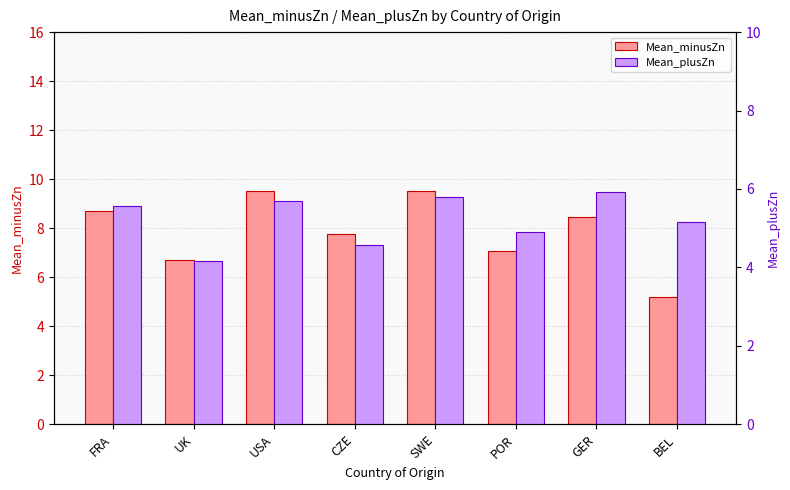

What is the sum of the Mean_minusZn values at USA and SWE?

19.0